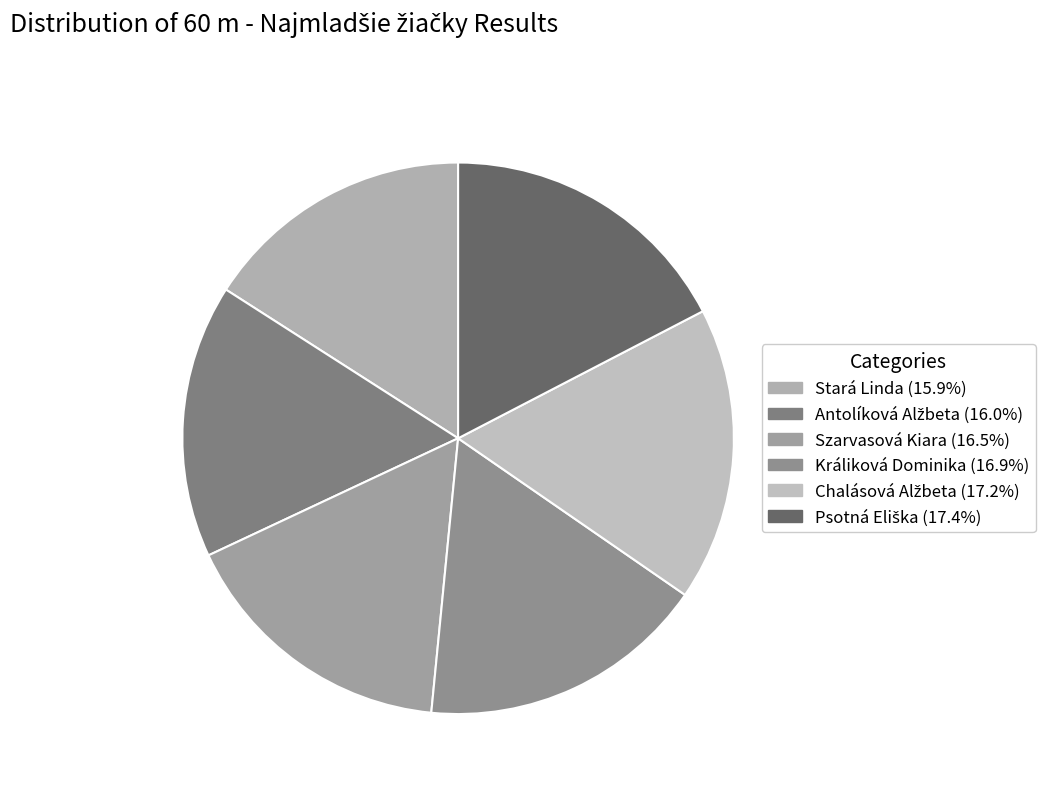

What portion of the pie excludes Psotná Eliška?

82.6%